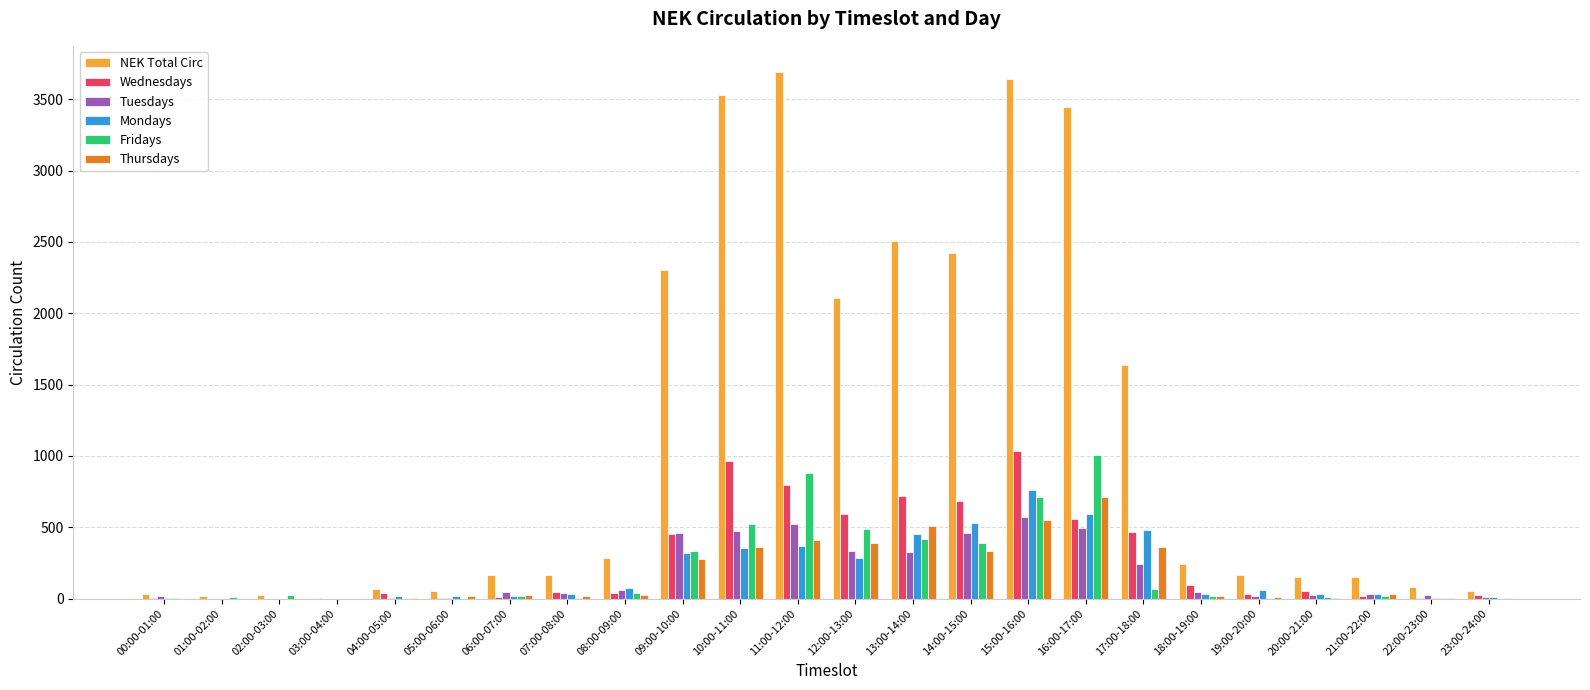

At which category is the sum across all series the highest?

15:00-16:00